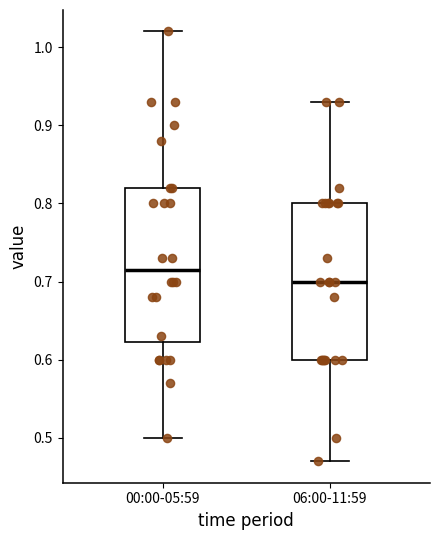

Which box's median line is the highest?

00:00-05:59